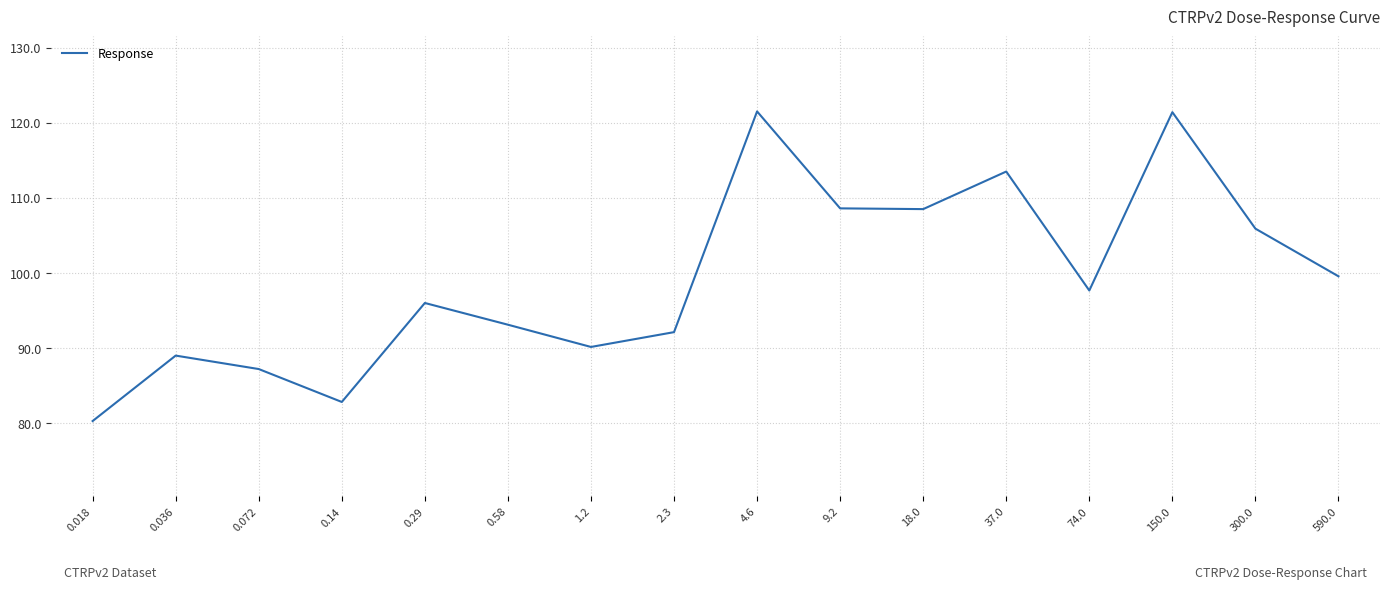

Where is the first local minimum?

0.14